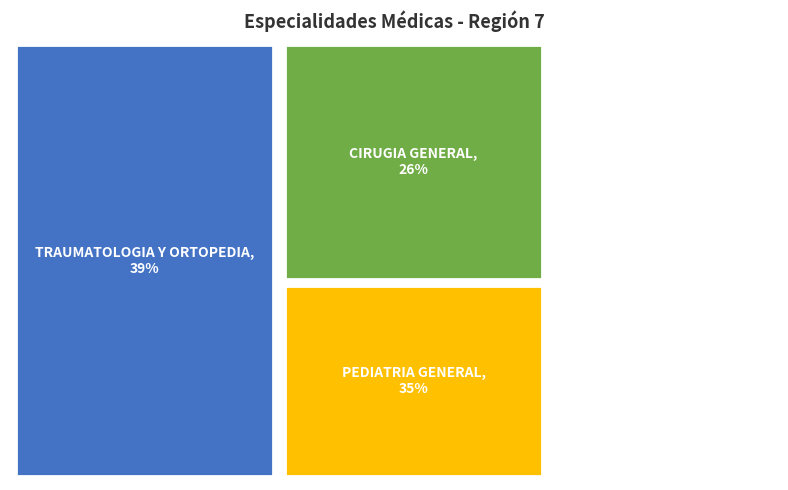

Which slice is the smallest?

CIRUGIA GENERAL